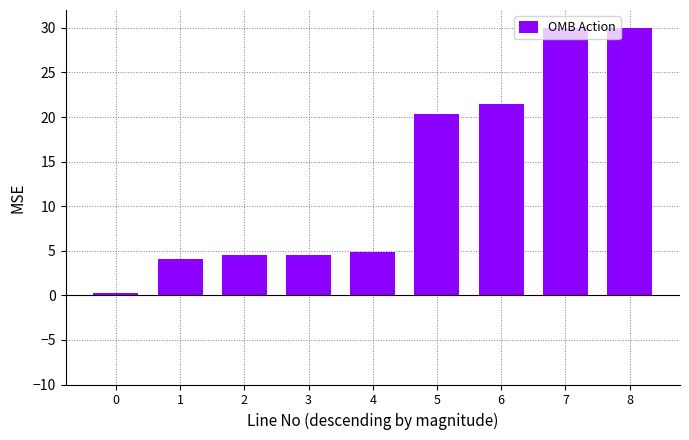

What is the value of the 3rd bar from the left?

4.5